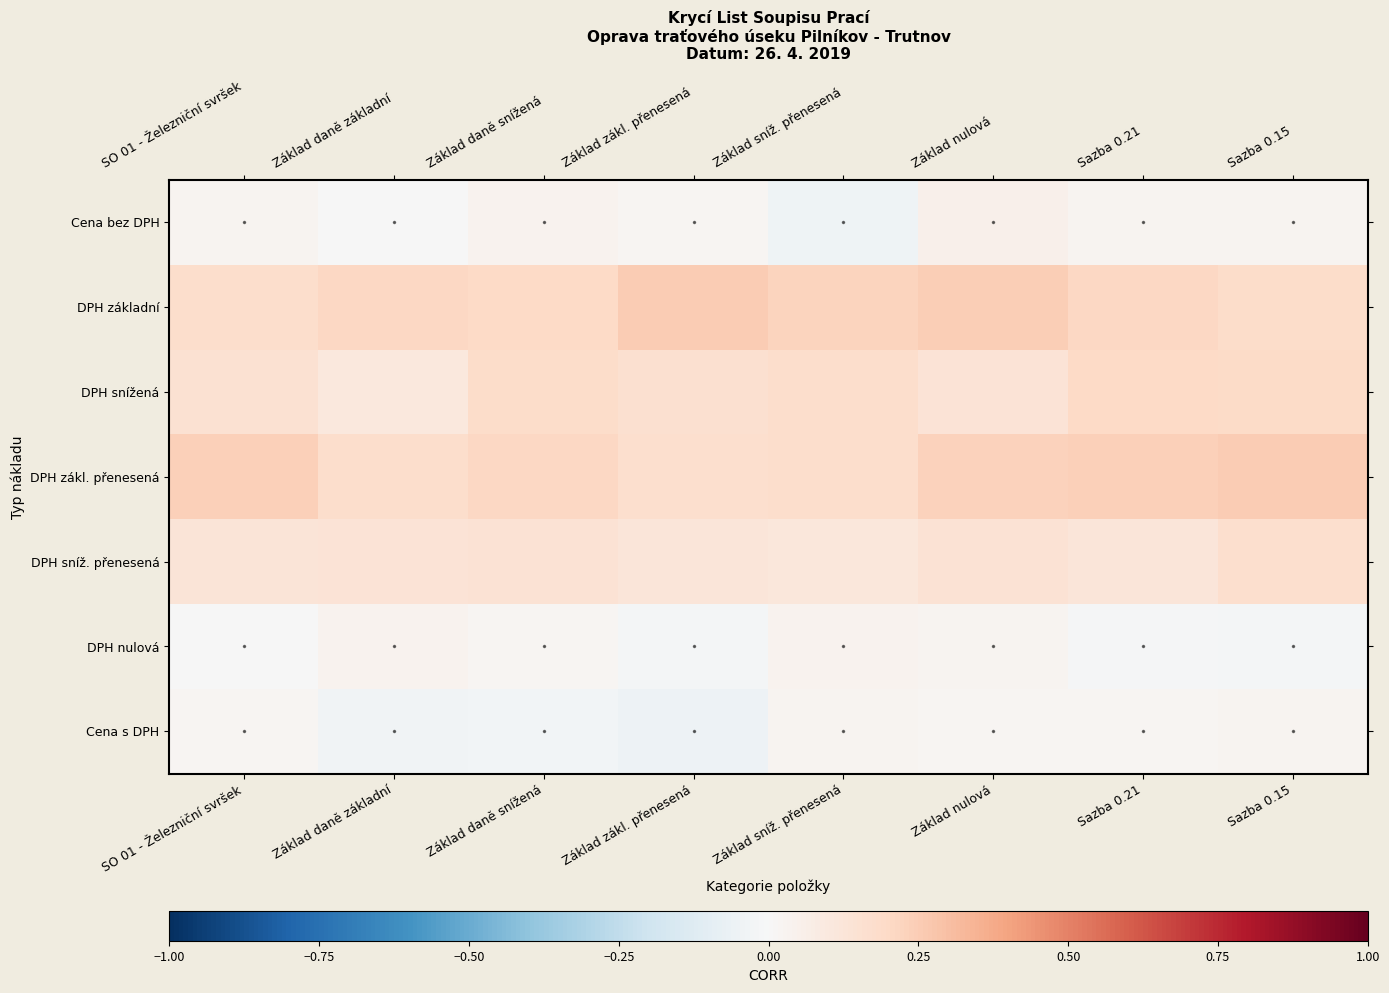

At how many categories does at least one series exceed 0?

8